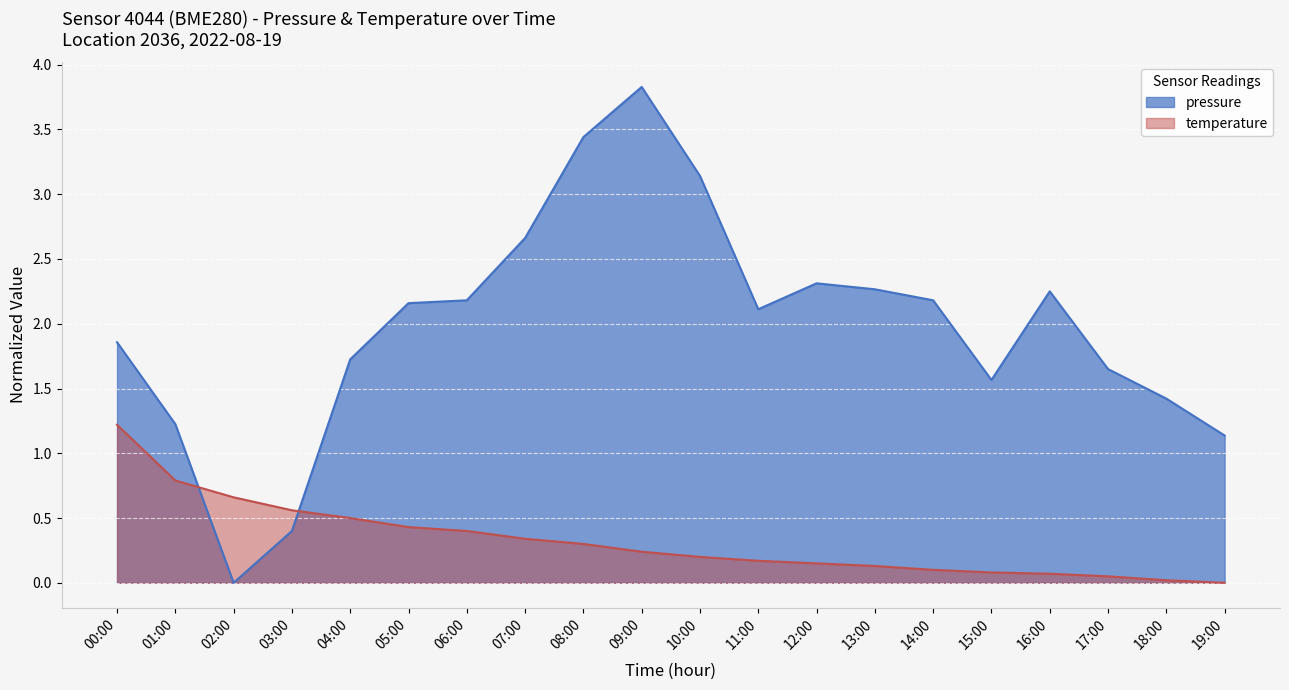

What is the sum of all temperature values?

6.4